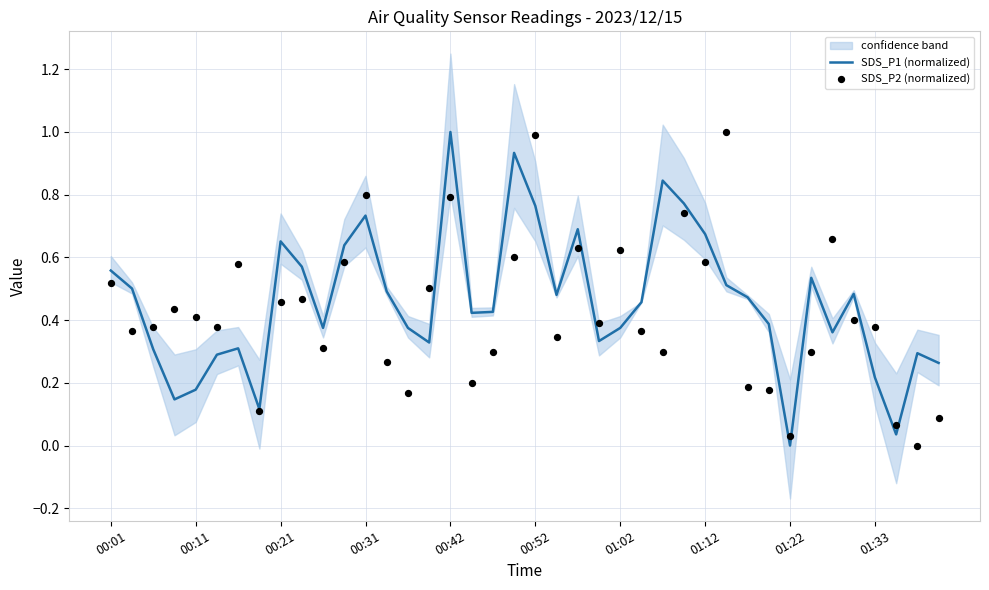

Which series has the largest Y range (max minus min)?

SDS_P1 (normalized)